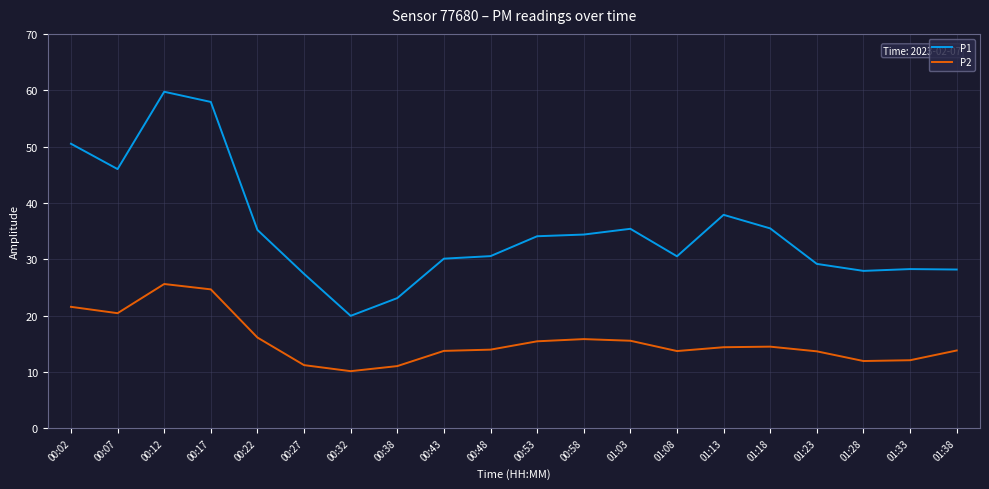

True or false: P1 has a value of 28.2 at 01:38.

True